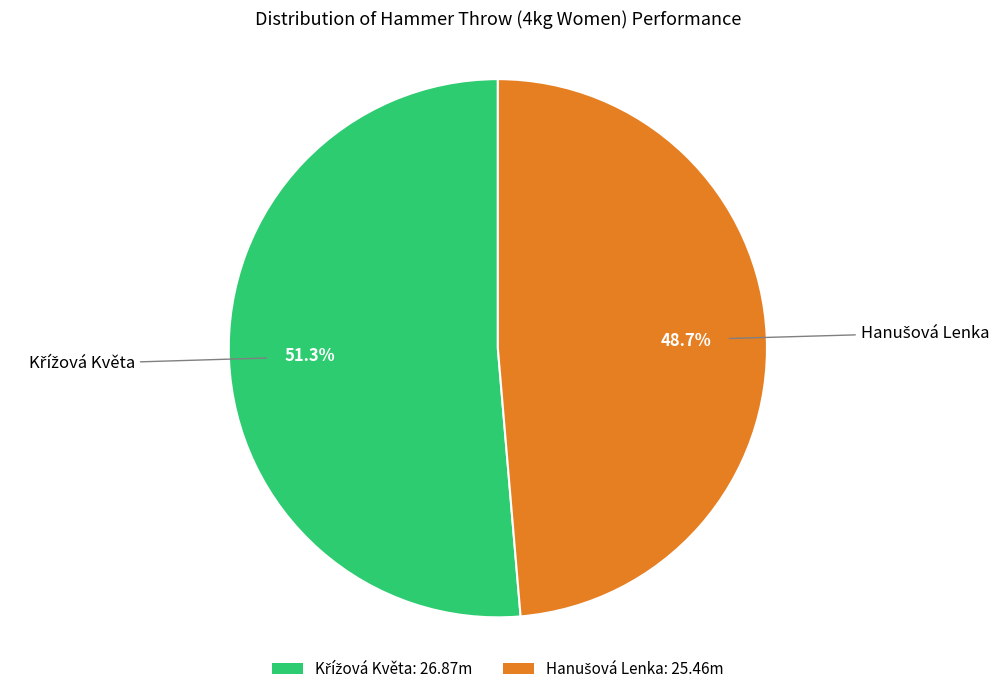

To the nearest percent, what percentage of the pie is Hanušová Lenka?

49%